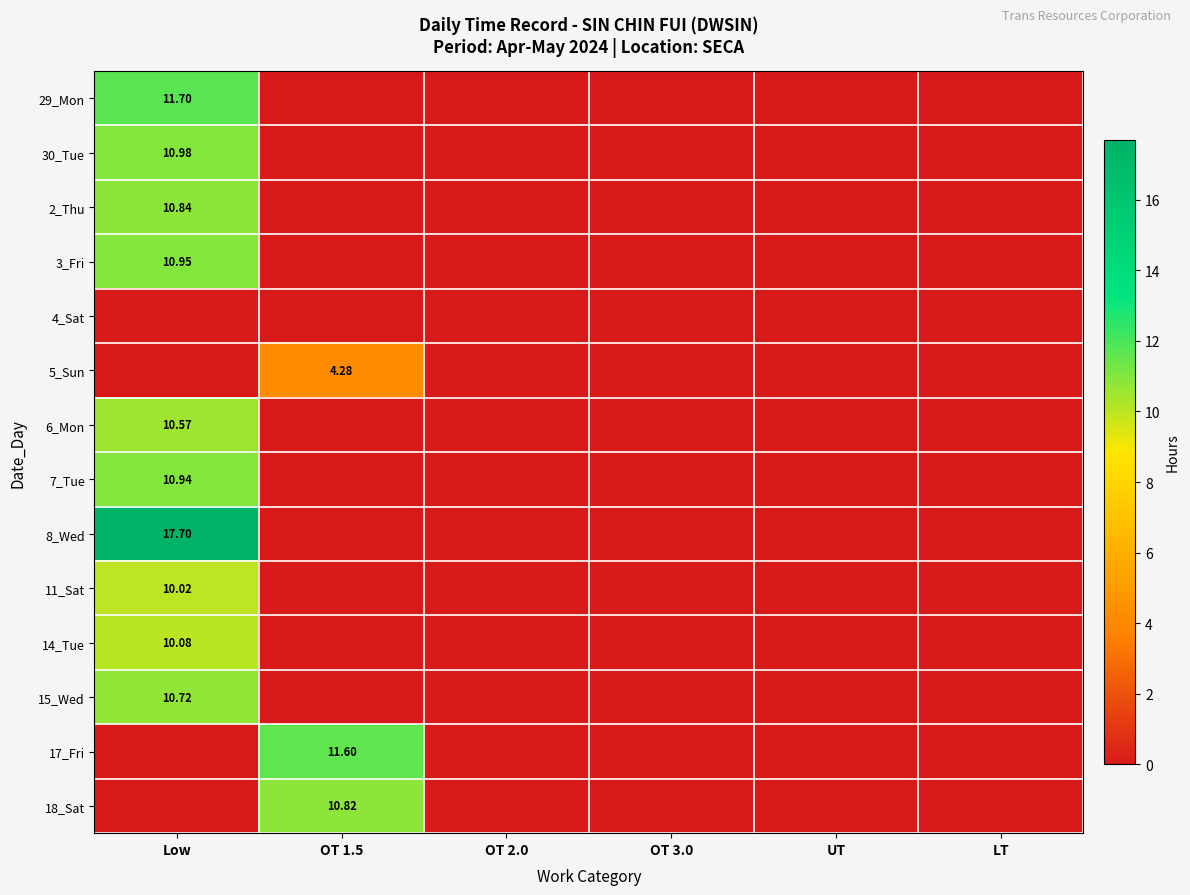

How many series are shown in this chart?

14